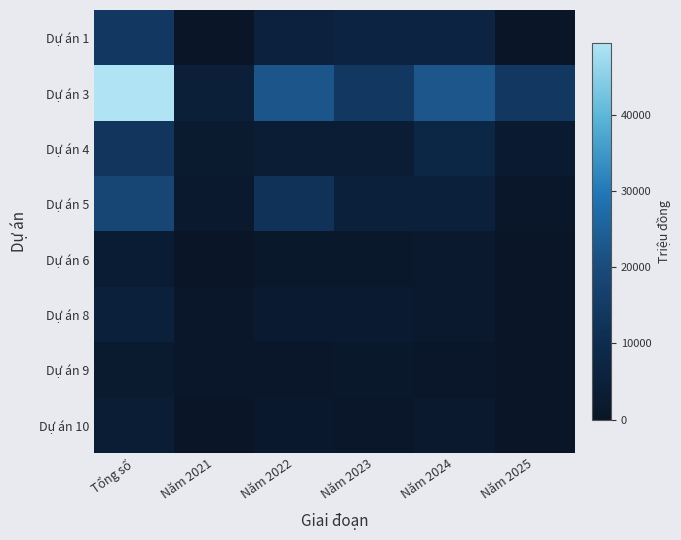

Reading left to right, extract all data points from this chart.

Dự án 1: Tổng số=14006.0	Năm 2021=0.0	Năm 2022=5675.0	Năm 2023=6693.4	Năm 2024=7007.0	Năm 2025=0.0
Dự án 3: Tổng số=49344.0	Năm 2021=4500.0	Năm 2022=22176.0	Năm 2023=13978.1	Năm 2024=22668.0	Năm 2025=14043.1
Dự án 4: Tổng số=13317.0	Năm 2021=2009.0	Năm 2022=3364.0	Năm 2023=3361.8	Năm 2024=7944.0	Năm 2025=2334.3
Dự án 5: Tổng số=18607.0	Năm 2021=1546.0	Năm 2022=12178.0	Năm 2023=5177.7	Năm 2024=4883.0	Năm 2025=386.0
Dự án 6: Tổng số=3262.0	Năm 2021=245.0	Năm 2022=1185.0	Năm 2023=1304.2	Năm 2024=1832.0	Năm 2025=0.0
Dự án 8: Tổng số=5089.0	Năm 2021=784.0	Năm 2022=2436.0	Năm 2023=2175.2	Năm 2024=1869.0	Năm 2025=0.0
Dự án 9: Tổng số=2016.0	Năm 2021=534.0	Năm 2022=749.0	Năm 2023=980.3	Năm 2024=733.0	Năm 2025=0.0
Dự án 10: Tổng số=3505.0	Năm 2021=310.0	Năm 2022=1535.0	Năm 2023=694.6	Năm 2024=1660.0	Năm 2025=0.0